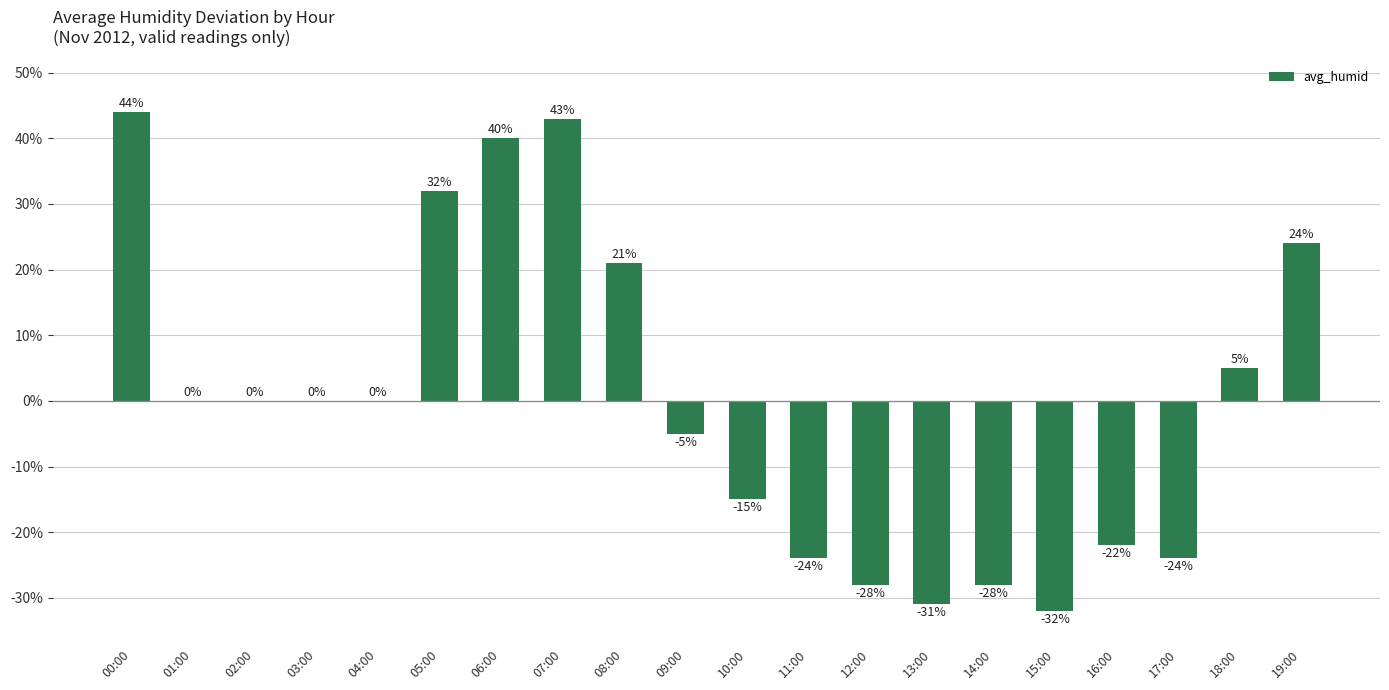

Reading left to right, extract all data points from this chart.

44	0	0	0	0	32	40	43	21	-5	-15	-24	-28	-31	-28	-32	-22	-24	5	24